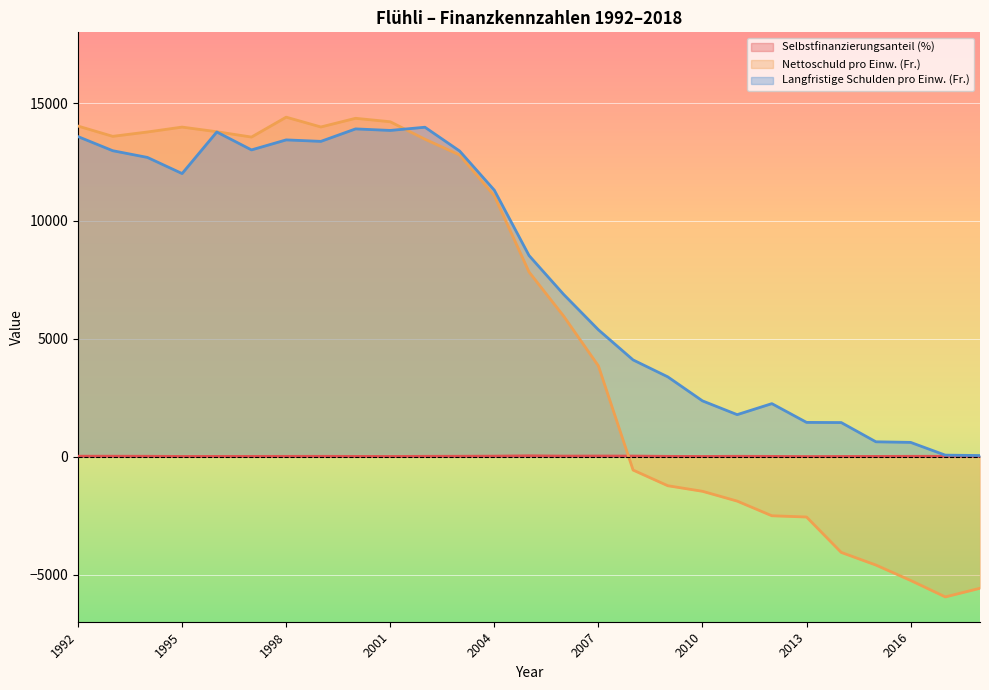

Reading right to left, extract all data points from this chart.

Selbstfinanzierungsanteil (%): 2018=9.5	2017=17.2	2016=16.4	2015=12.4	2014=11.2	2013=7.4	2012=13.6	2011=17.2	2010=11.1	2009=14.7	2008=27.4	2007=28.9	2006=25.8	2005=38.1	2004=24.1	2003=19.0	2002=16.4	2001=10.9	2000=13.2	1999=16.2	1998=14.8	1997=13.5	1996=13.4	1995=11.3	1994=18.0	1993=20.8	1992=21.3
Nettoschuld pro Einw. (Fr.): 2018=-5580.0	2017=-5947.0	2016=-5249.0	2015=-4596.0	2014=-4060.0	2013=-2558.0	2012=-2505.0	2011=-1883.0	2010=-1467.0	2009=-1231.0	2008=-567.0	2007=3851.0	2006=5959.0	2005=7836.0	2004=11064.0	2003=12797.0	2002=13467.0	2001=14207.0	2000=14354.0	1999=13986.0	1998=14402.0	1997=13558.0	1996=13784.0	1995=13981.0	1994=13773.0	1993=13589.0	1992=14024.0
Langfristige Schulden pro Einw. (Fr.): 2018=50.0	2017=66.0	2016=607.0	2015=632.0	2014=1448.0	2013=1455.0	2012=2251.0	2011=1784.0	2010=2368.0	2009=3387.0	2008=4105.0	2007=5383.0	2006=6881.0	2005=8534.0	2004=11305.0	2003=12966.0	2002=13975.0	2001=13839.0	2000=13904.0	1999=13375.0	1998=13438.0	1997=13013.0	1996=13773.0	1995=12010.0	1994=12694.0	1993=12979.0	1992=13577.0